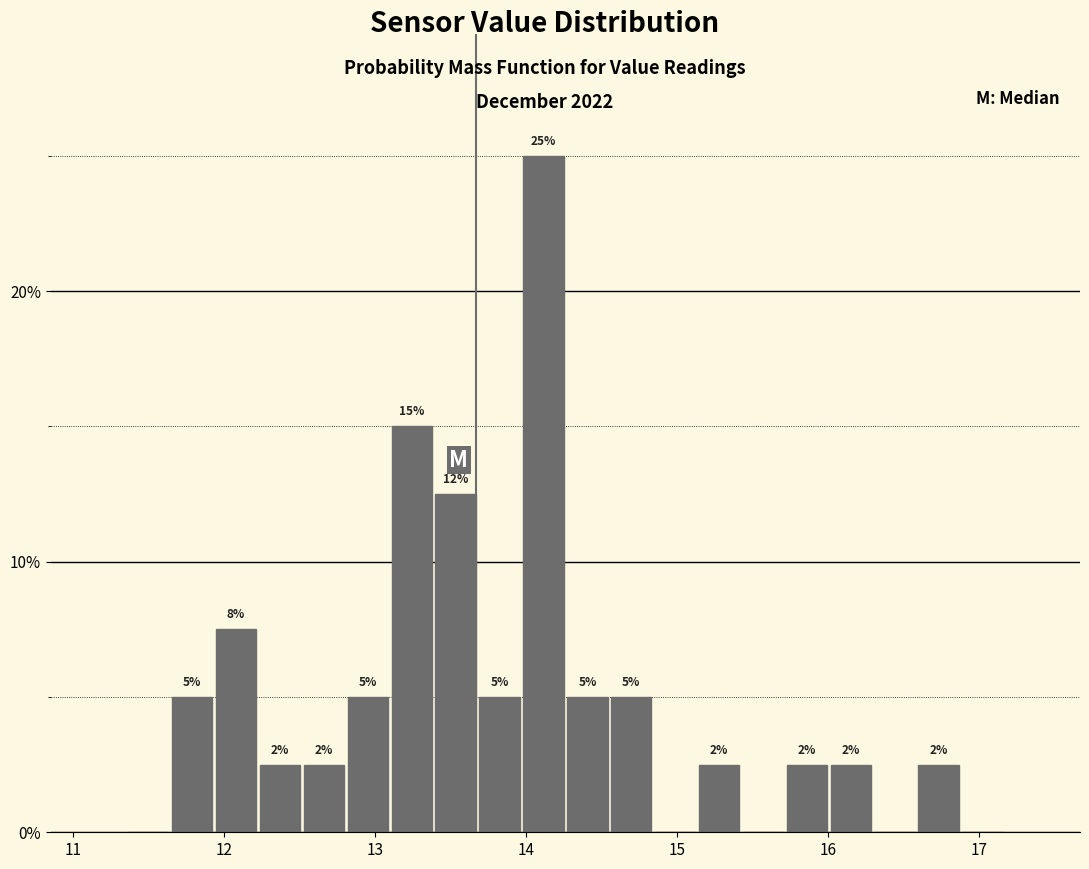

Around what value on the x-axis is the tallest bar? Give the approximate position of its centre, as read against the axis.

14.1